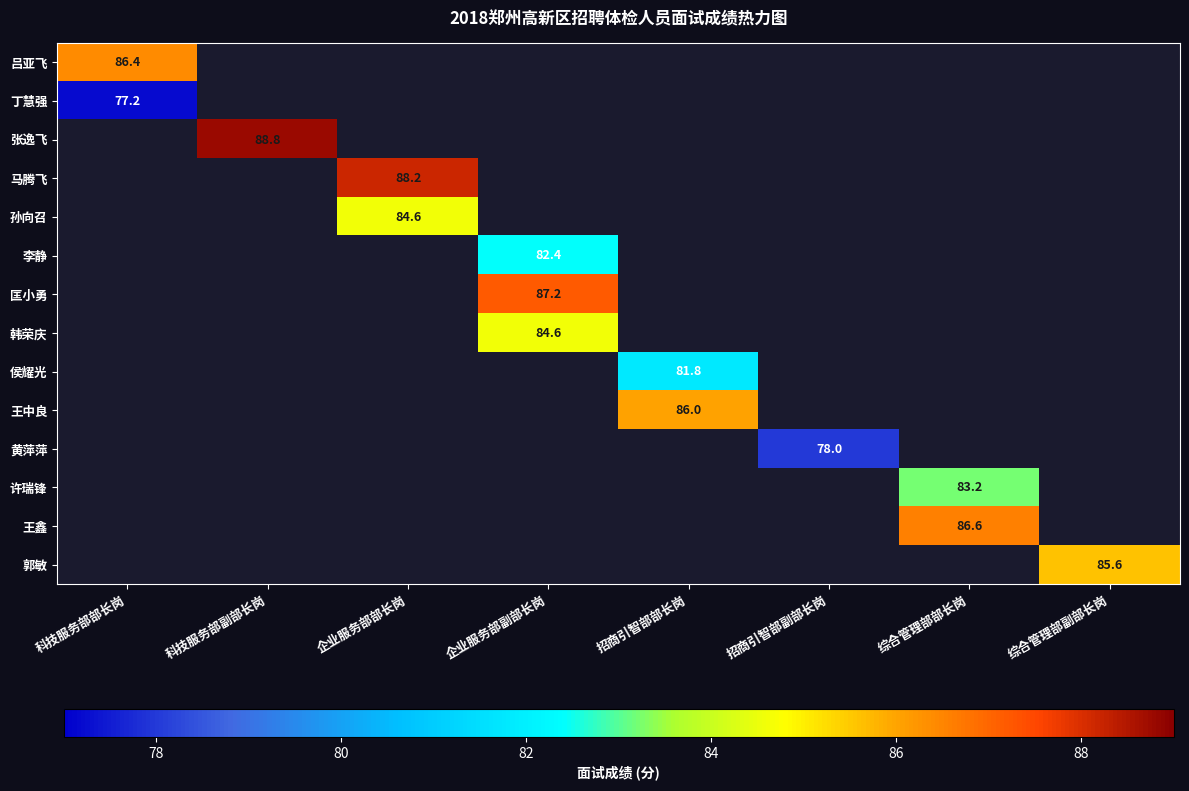

Is it true that 匡小勇 equals 87.2 at 企业服务部副部长岗?

True